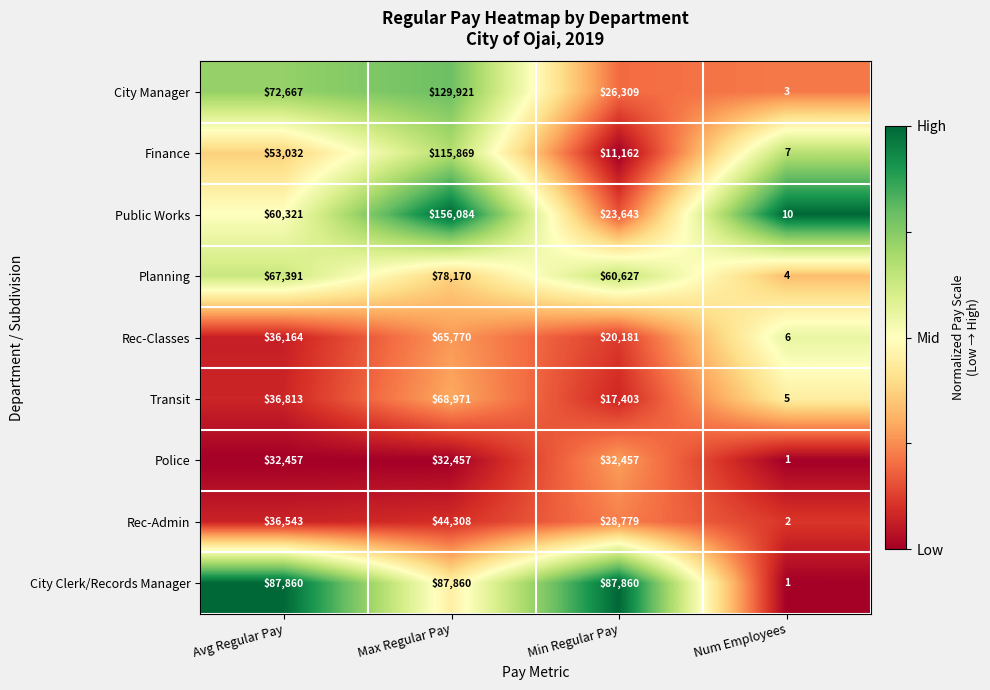

How many categories are shown in the chart?

4